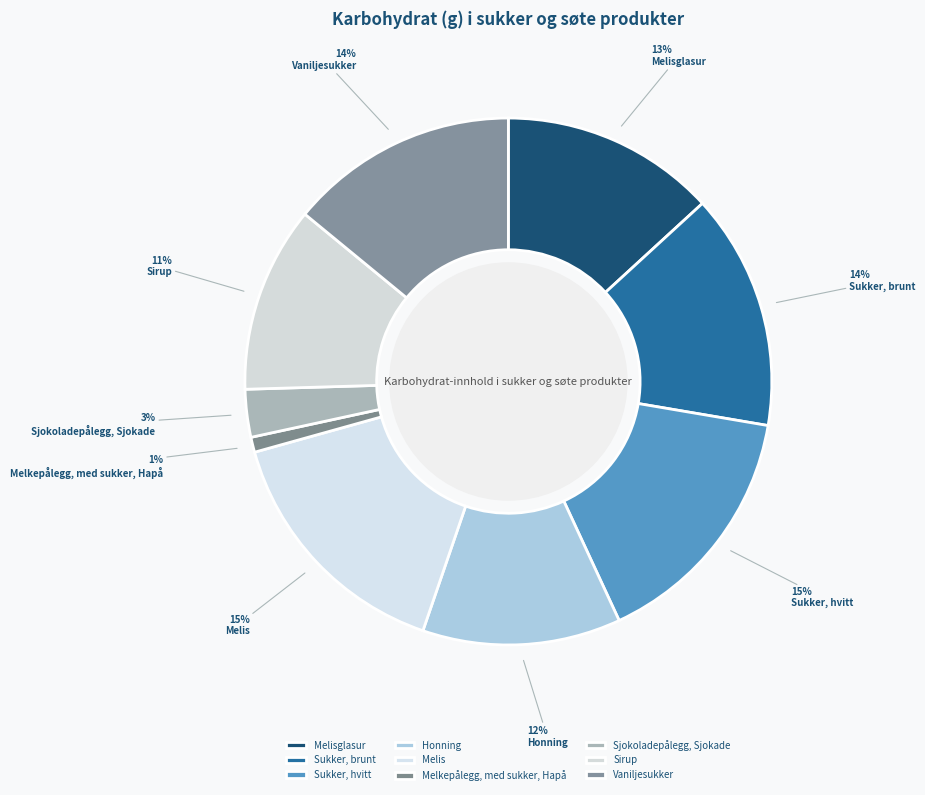

What is the ratio of the value at Melkepålegg, med sukker, Hapå to the value at Sukker, brunt?

0.1